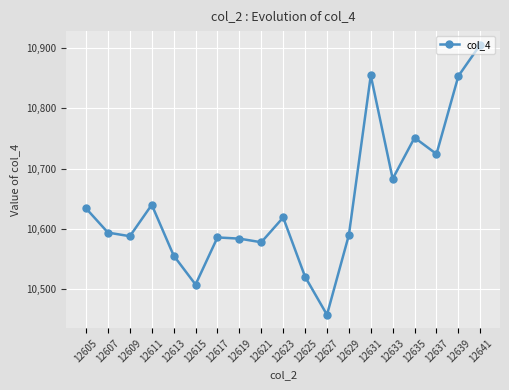

What is the ratio of the value at 12627 to the value at 12635?

1.0